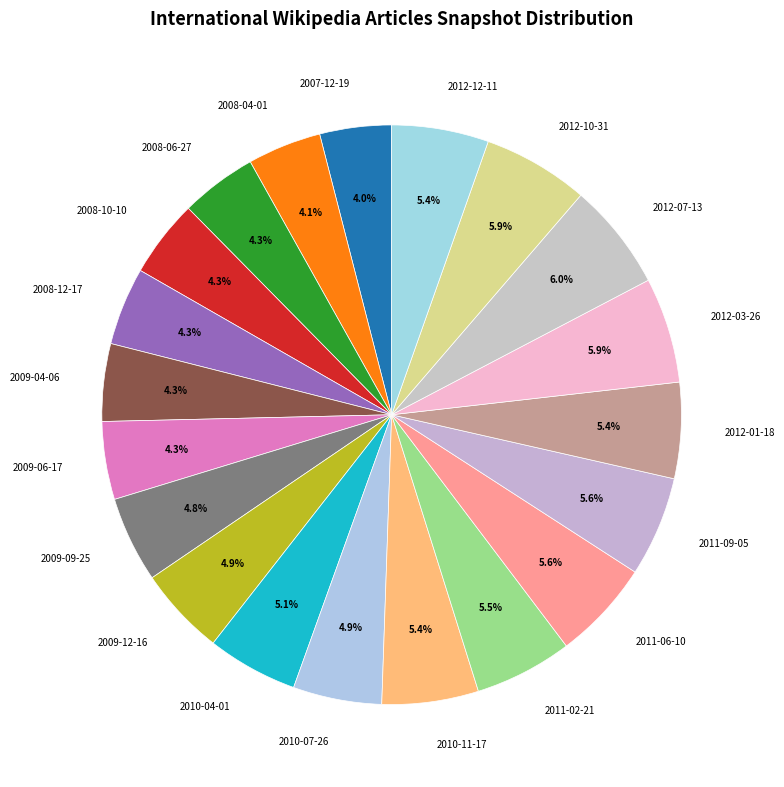

What is the ratio of the value at 2011-09-05 to the value at 2012-12-11?

1.0